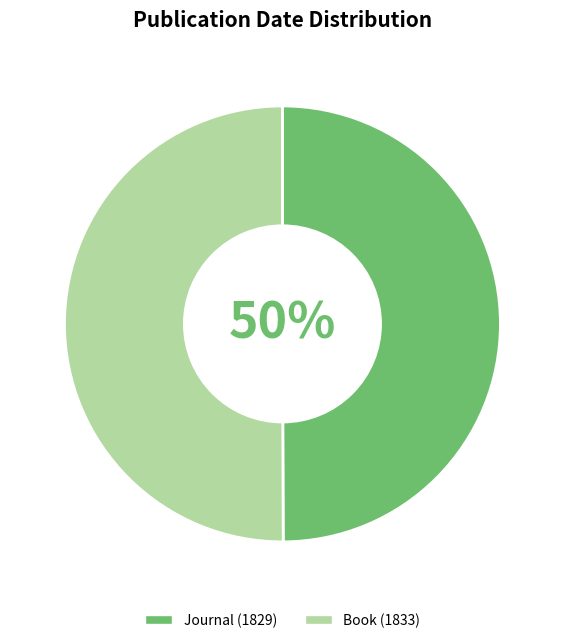

Approximately how many times larger is the value at Book (1833) compared to Journal (1829)?

1.0